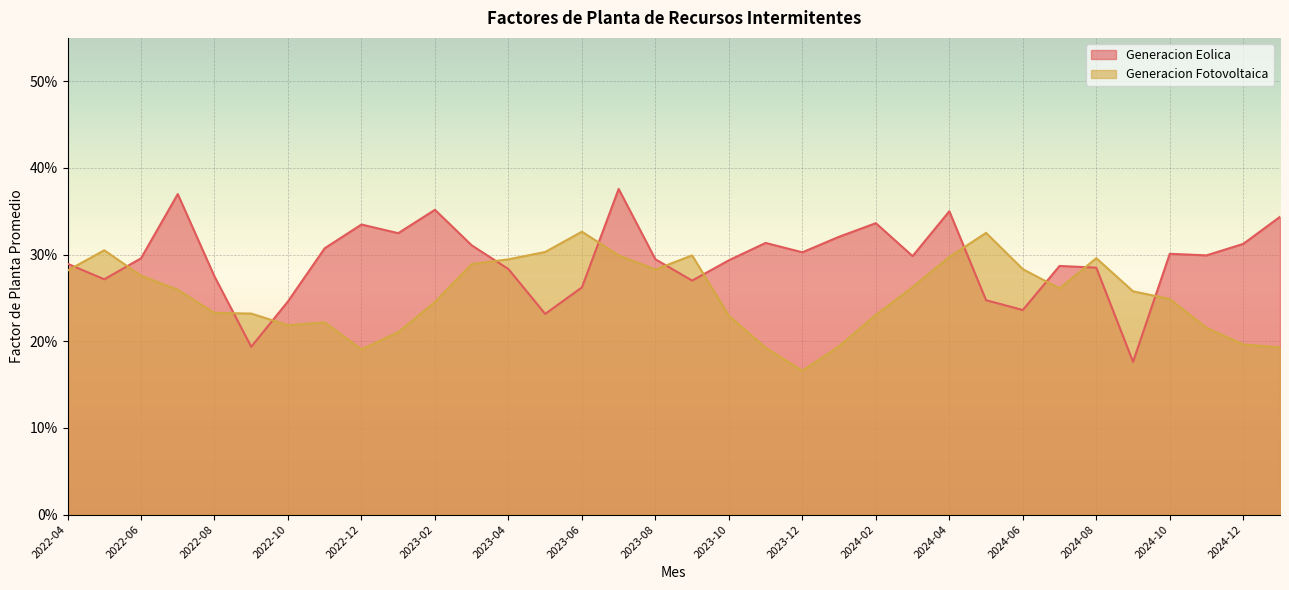

Rank the series at 2024-10 from highest to lowest value.

Generacion Eolica, Generacion Fotovoltaica